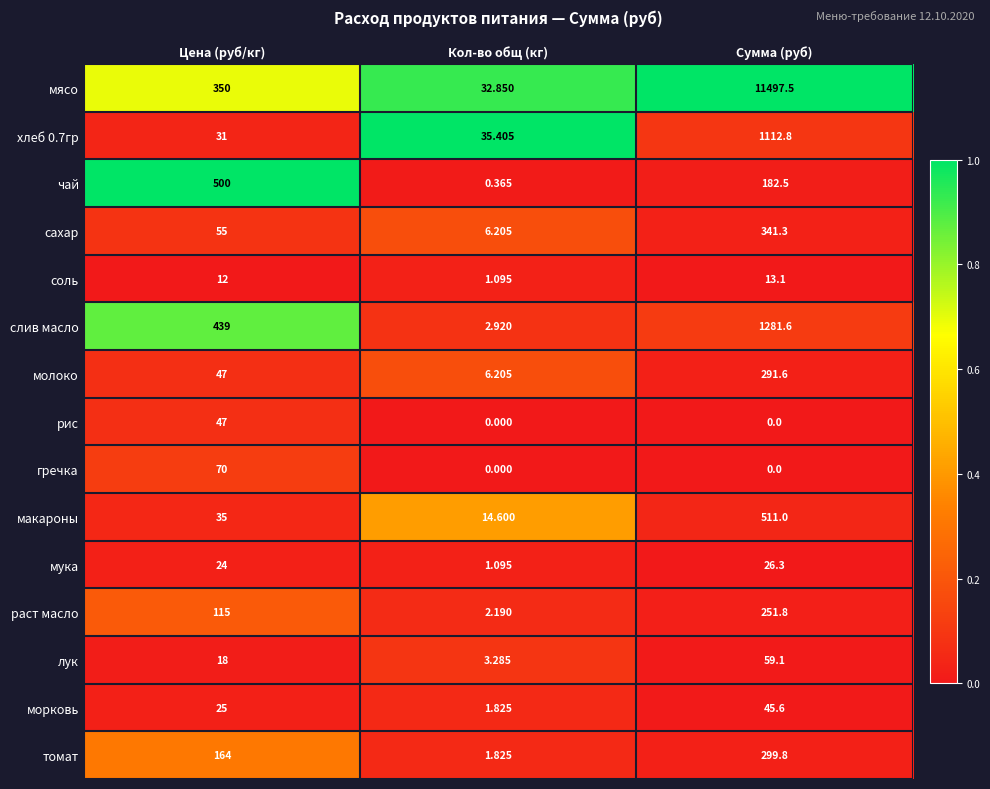

At which label is слив масло closest to 642?

Цена (руб/кг)